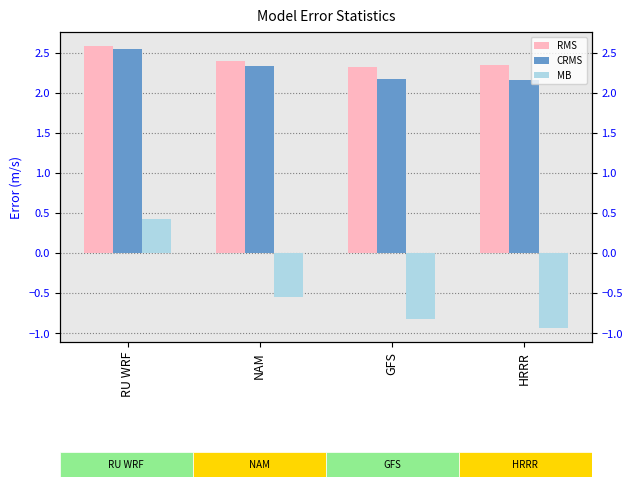

Which series has the widest spread of values?

MB